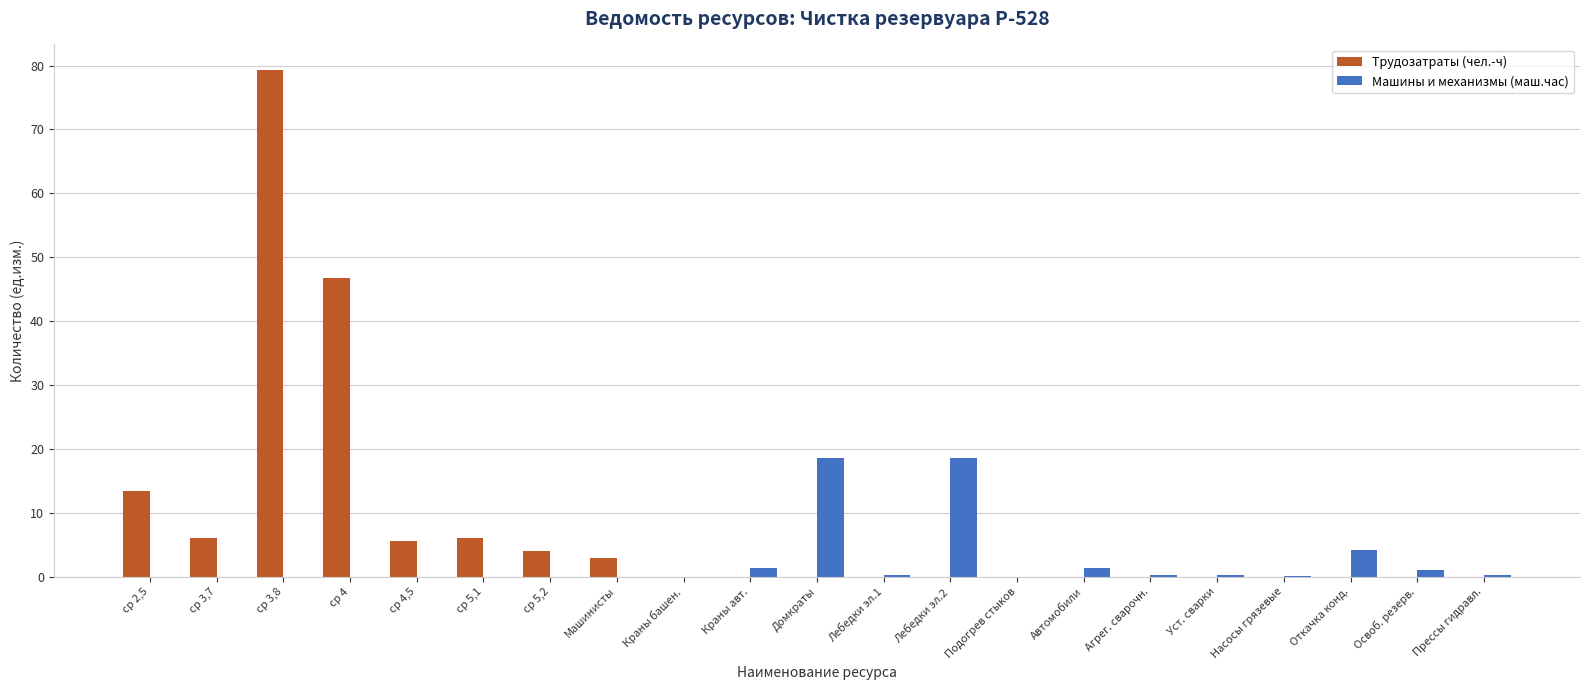

What is the sum of all Машины и механизмы (маш.час) values?

46.2